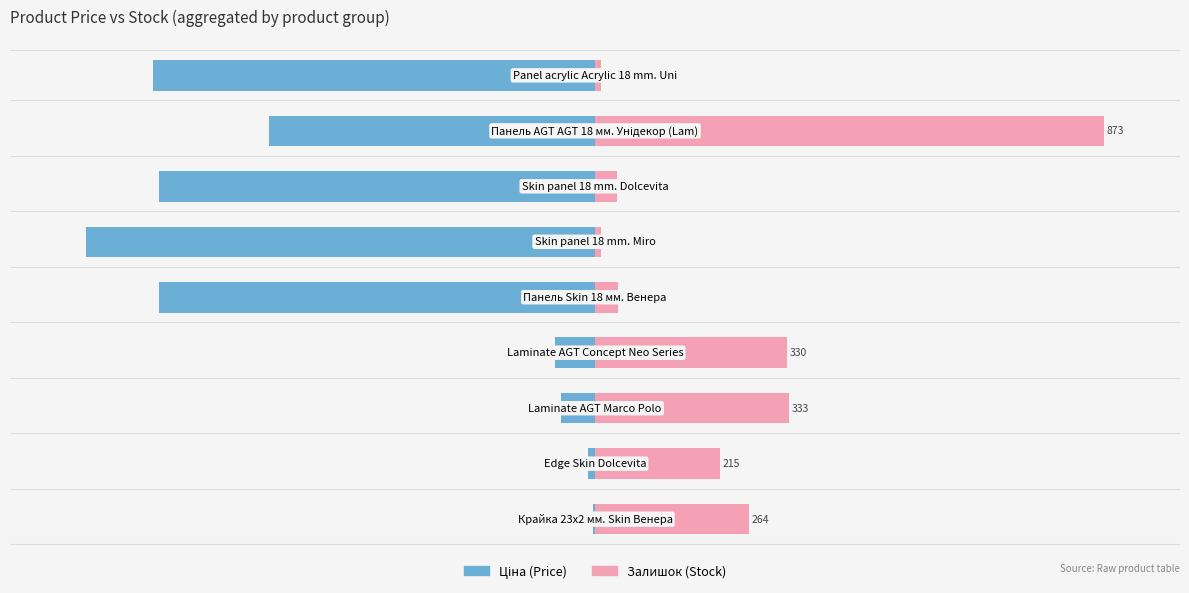

Read the Ціна value at 5.

-100.0